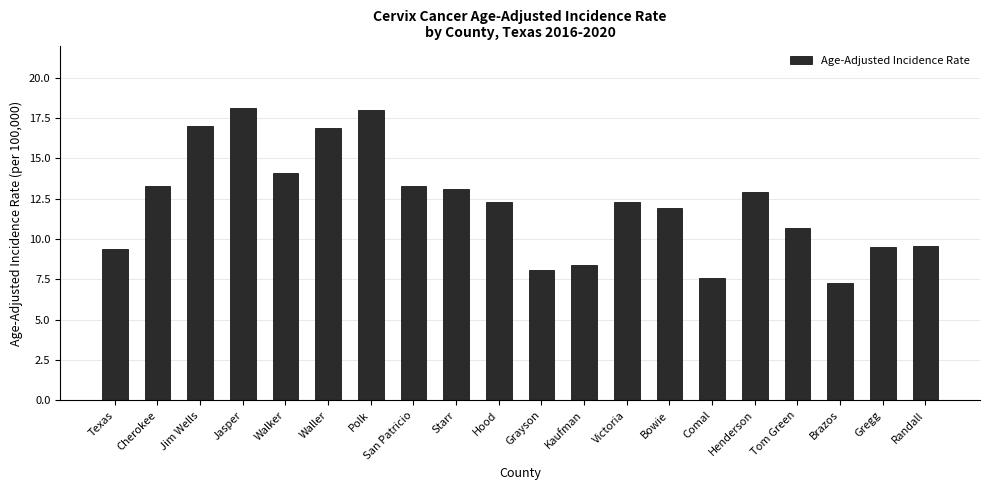

Count the number of values greater than 12.

11